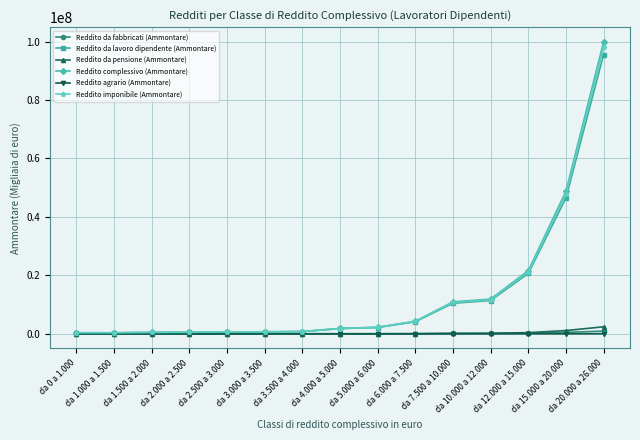

Which series has the largest range (max minus min)?

Reddito complessivo (Ammontare)